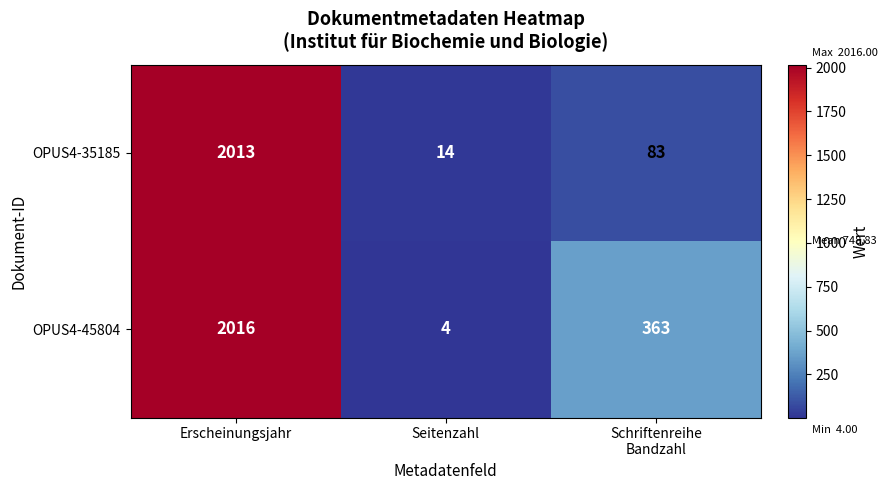

At which label does OPUS4-45804 first exceed 363?

Erscheinungsjahr